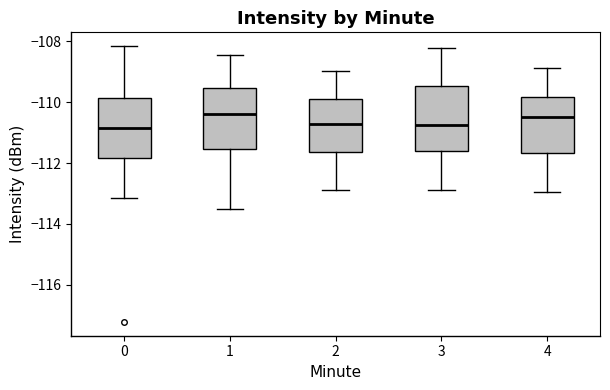

Reading left to right, read every box against the y-axis: the position of its median line, the range the box covers, and the ends of its whiskers. The values are not printed on the chart, so give them approximately, as read against the axis.

0: median -110.8, box -111.8 to -109.8, whiskers -113.2 to -108.2
1: median -110.4, box -111.6 to -109.6, whiskers -113.6 to -108.4
2: median -110.8, box -111.6 to -109.8, whiskers -112.8 to -109.0
3: median -110.8, box -111.6 to -109.4, whiskers -113.0 to -108.2
4: median -110.4, box -111.6 to -109.8, whiskers -113.0 to -108.8